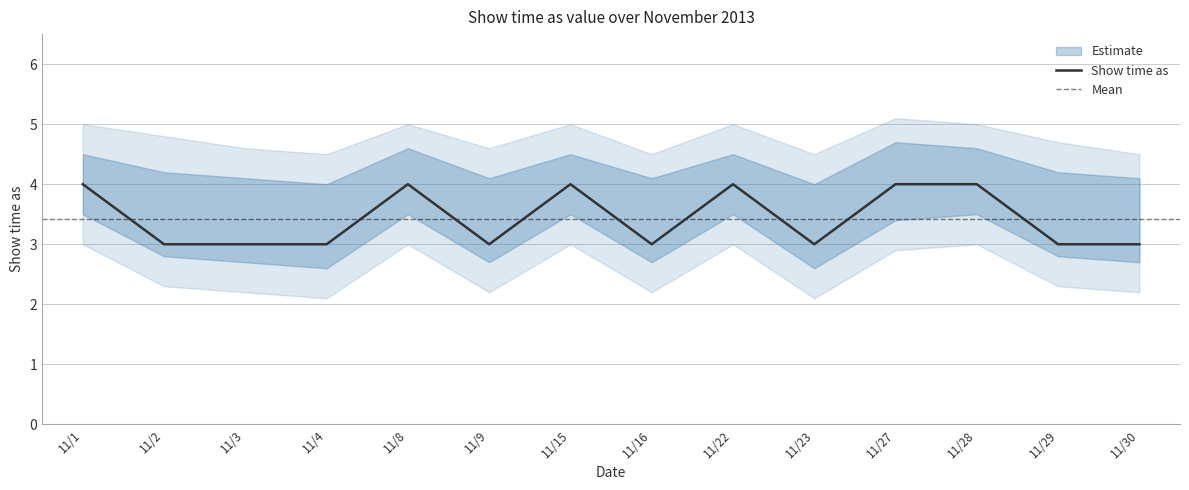

What is the average value?

3